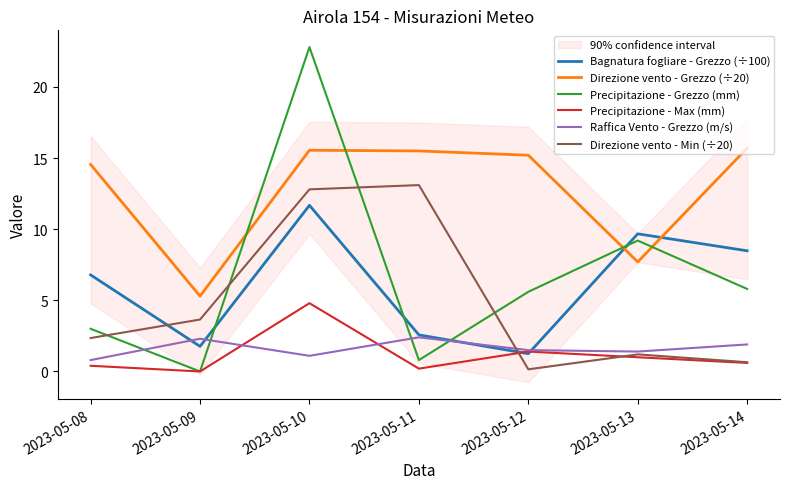

True or false: Raffica Vento - Grezzo (m/s) and Direzione vento - Grezzo (÷20) intersect in this chart.

False